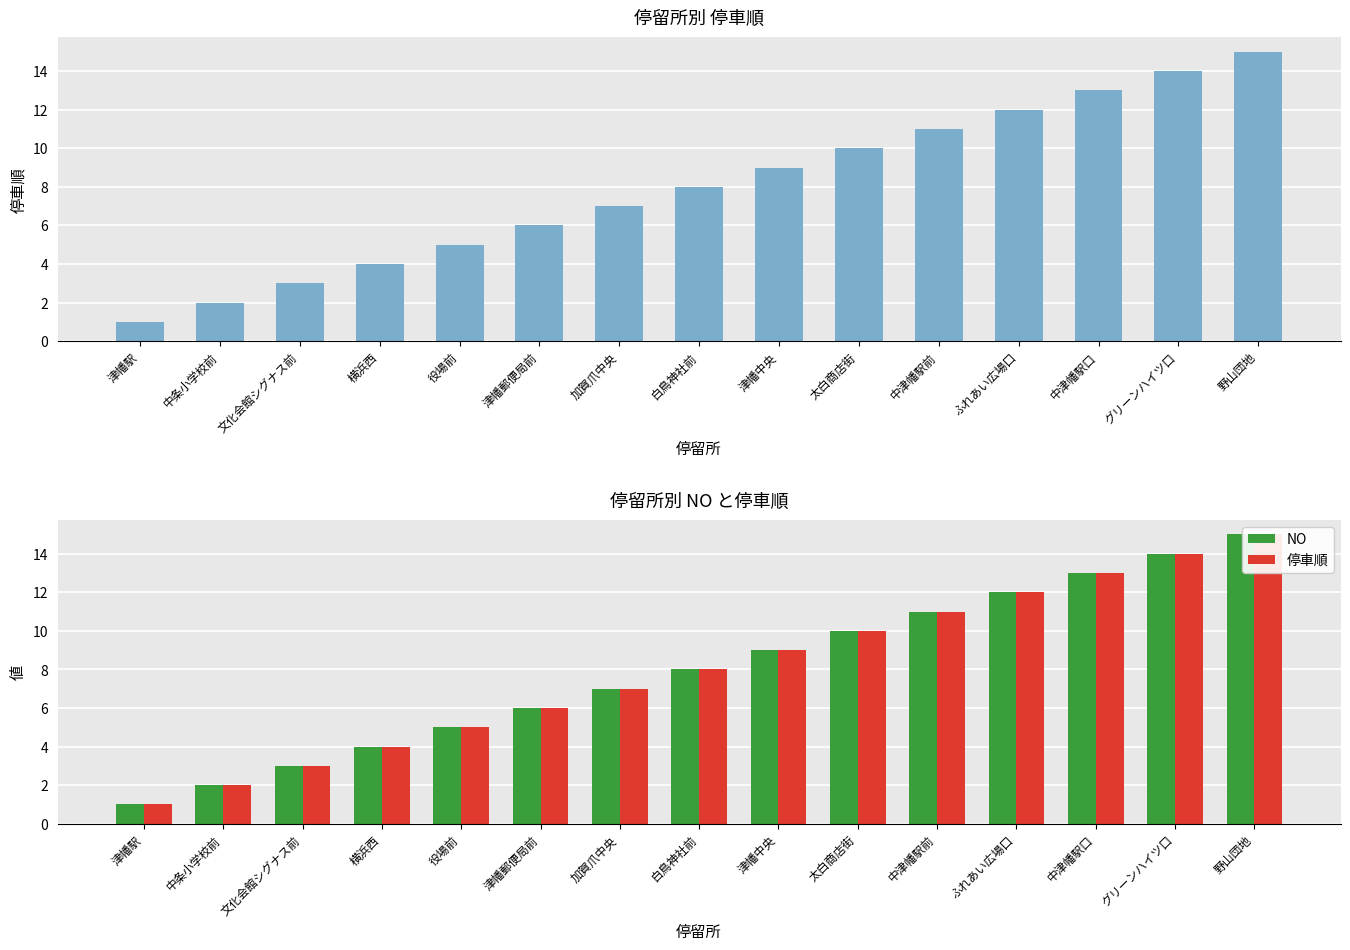

What are all the series names shown in the legend?

停車順, NO